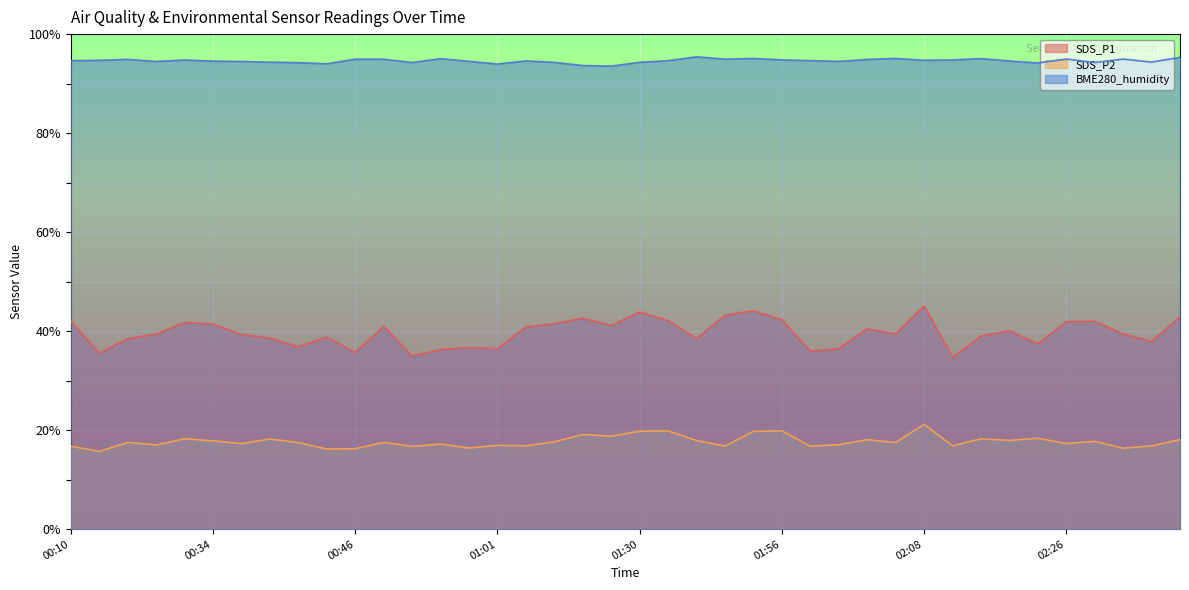

Which category has the lowest value across all series?

00:16